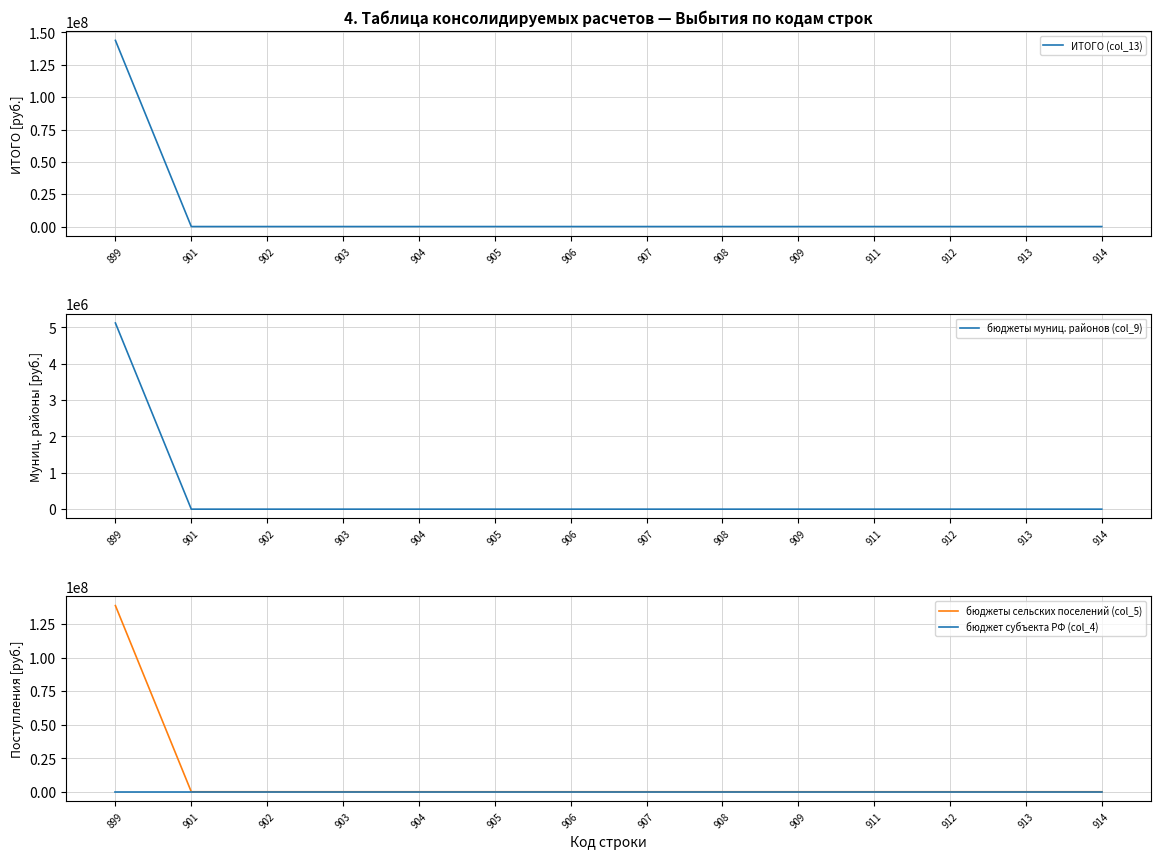

Reading left to right, extract all data points from this chart.

ИТОГО (col_13): 143892872	0	0	0	0	0	0	0	0	0	0	0	0	0
бюджеты муниц. районов (col_9): 5120547	0	0	0	0	0	0	0	0	0	0	0	0	0
бюджеты сельских поселений (col_5): 138772325	0	0	0	0	0	0	0	0	0	0	0	0	0
бюджет субъекта РФ (col_4): 0	0	0	0	0	0	0	0	0	0	0	0	0	0